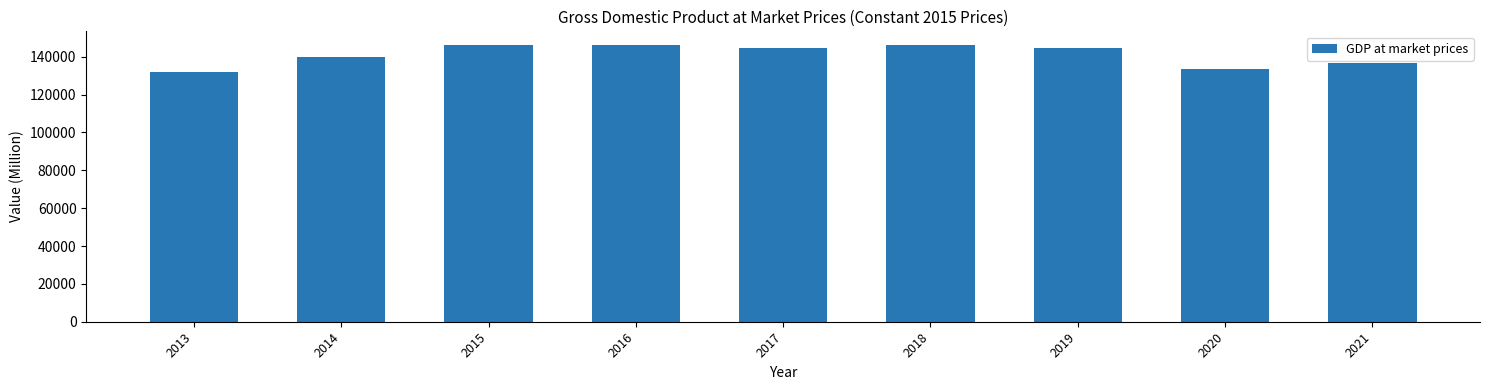

What is the maximum value shown in the chart?

146099.8